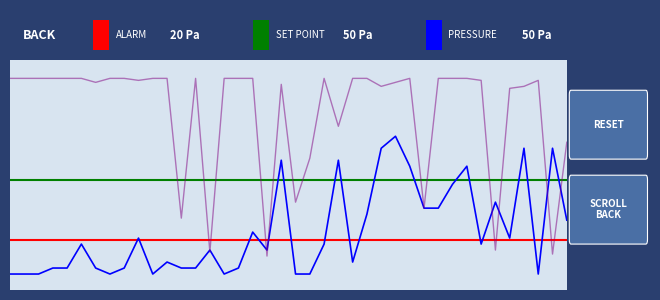

Does the chart have visible grid lines?

No